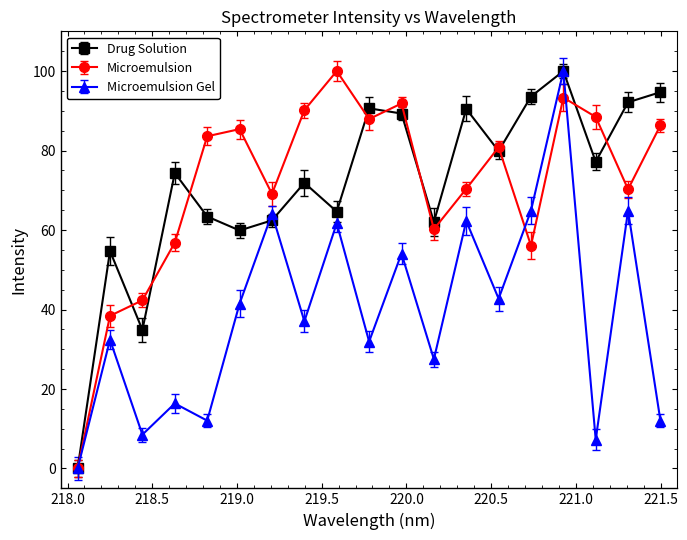

What is the value of the Microemulsion point at the 12th from the left?

60.2